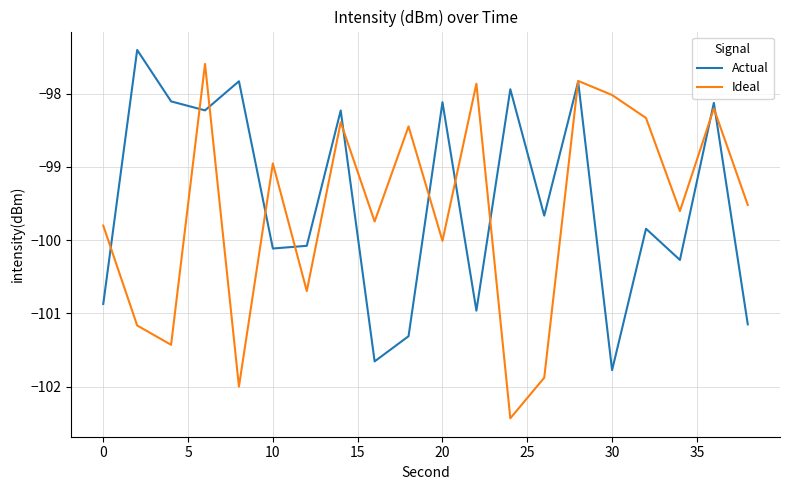

How many lines are shown in the chart?

2